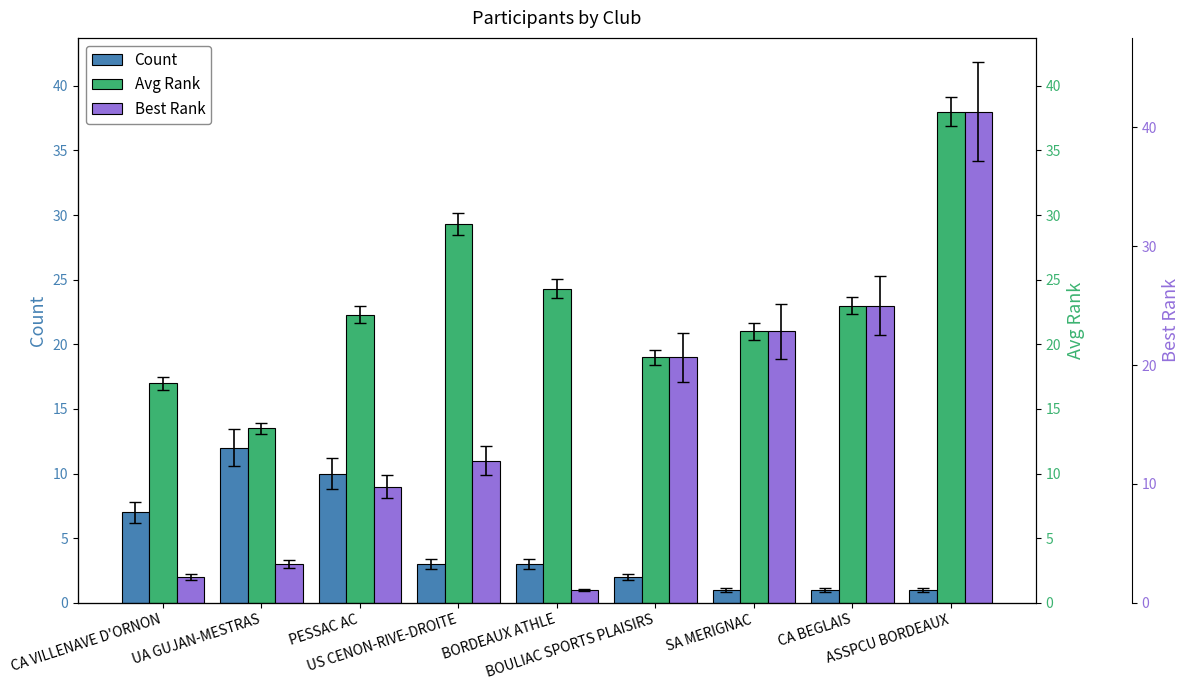

The value of Avg Rank at ASSPCU BORDEAUX is 22.3. True or false?

False